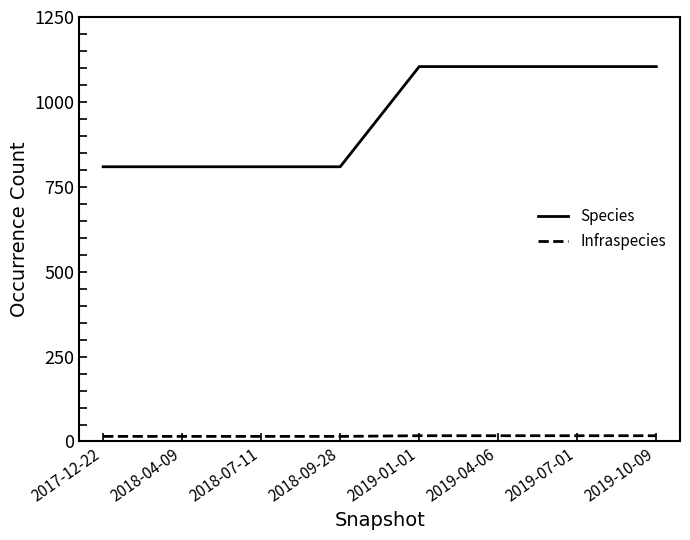

Which series has the largest range (max minus min)?

Species